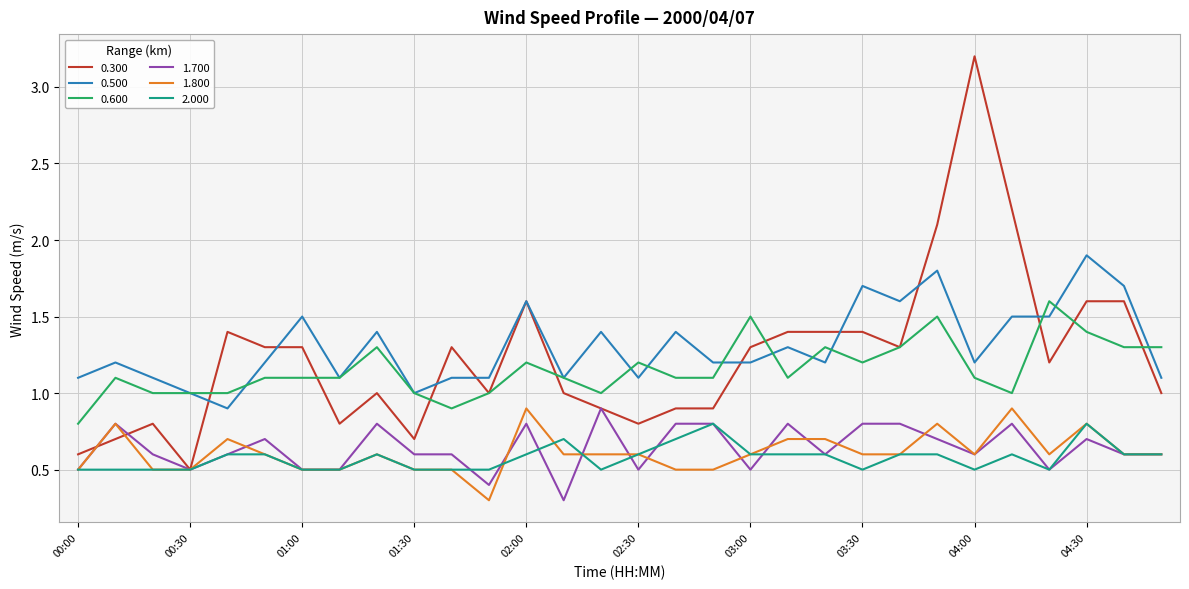

How many categories are shown in the chart?

30